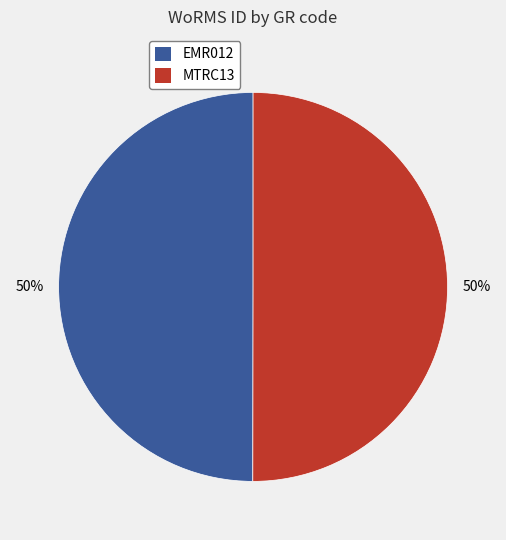

True or false: MTRC13 accounts for 58% of the total.

False